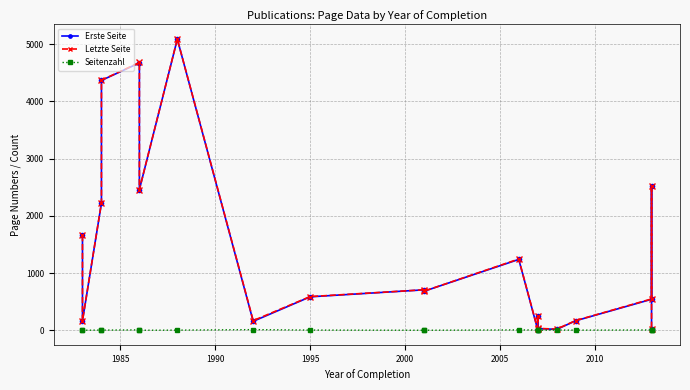

Reading left to right, extract all data points from this chart.

Erste Seite: 1660	167	2221	4365	4671	2458	5085	157	585	707	682	1238	10	249	31	16	167	542	2519	24
Letzte Seite: 1662	168	2225	4368	4678	2459	5088	169	589	708	683	1245	15	254	33	21	170	548	2521	26
Seitenzahl: 2	1	4	3	7	1	3	12	4	1	1	7	5	5	2	5	3	6	2	2